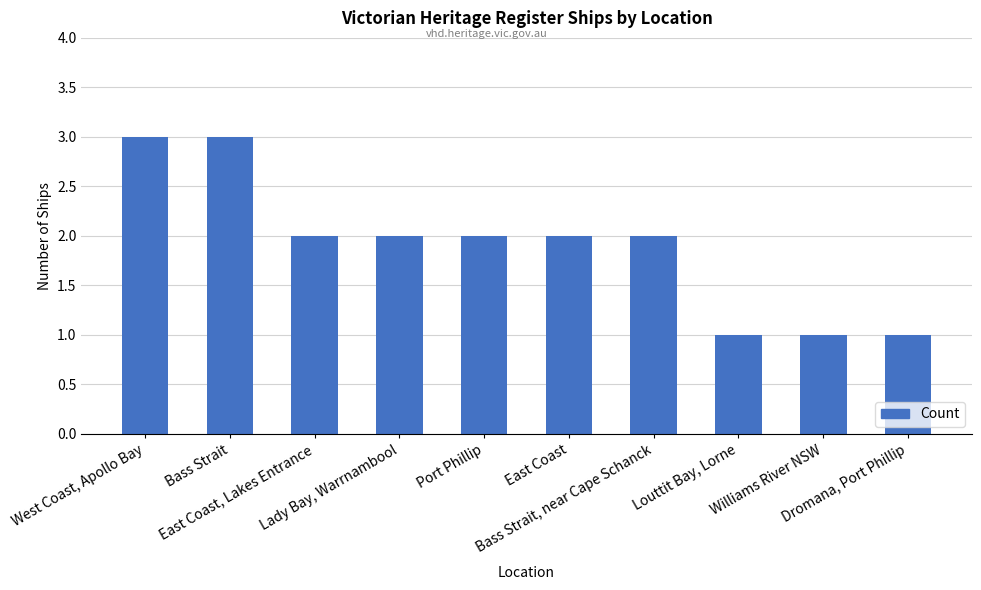

Reading left to right, transcribe all the data shown in this chart.

3	3	2	2	2	2	2	1	1	1